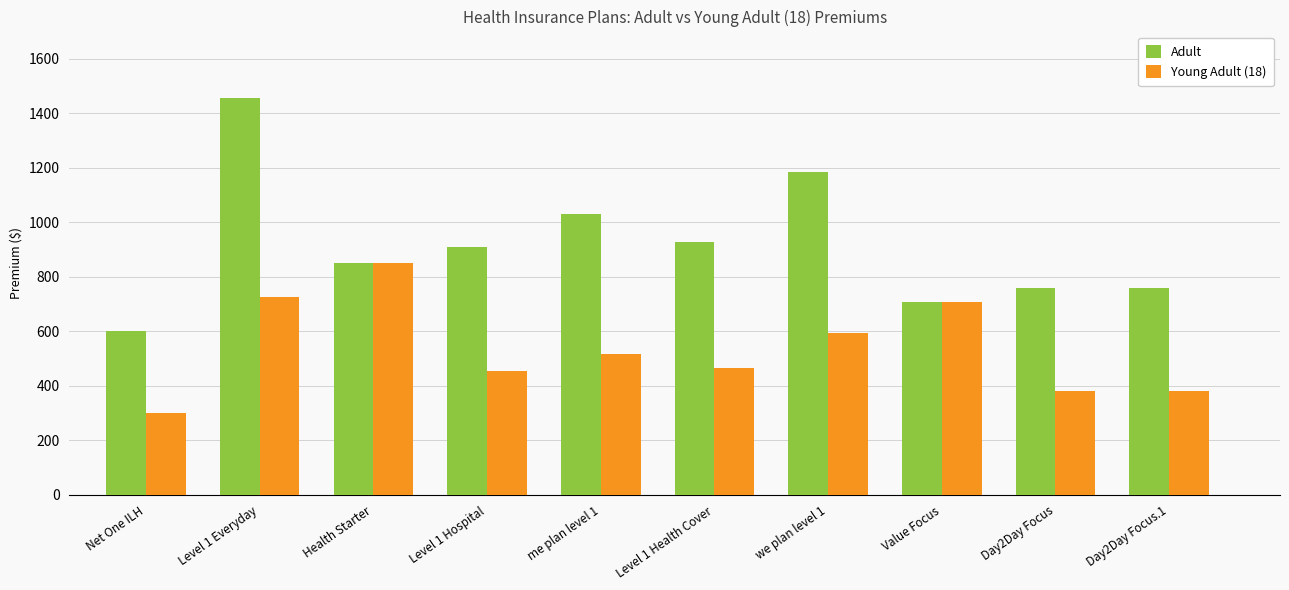

Between Level 1 Hospital and Day2Day Focus.1, which series saw the biggest shift?

Adult